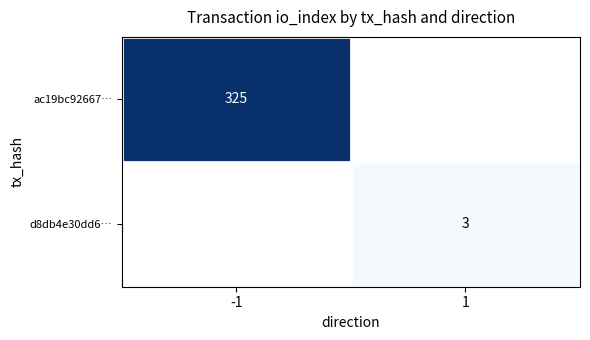

Is it true that ac19bc92667… equals 325 at -1?

True